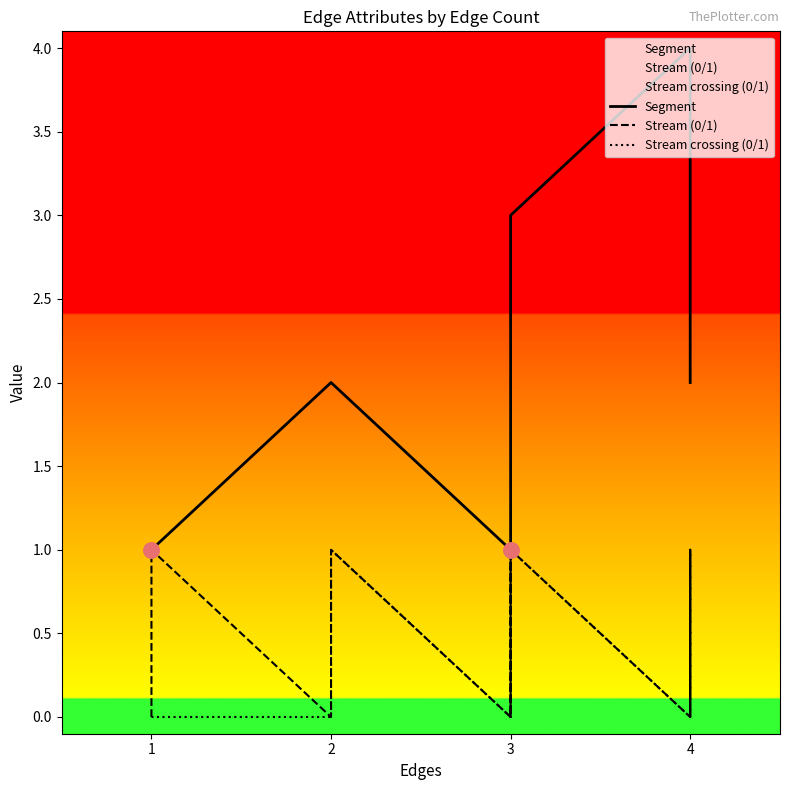

Which series has the largest Y range (max minus min)?

Segment